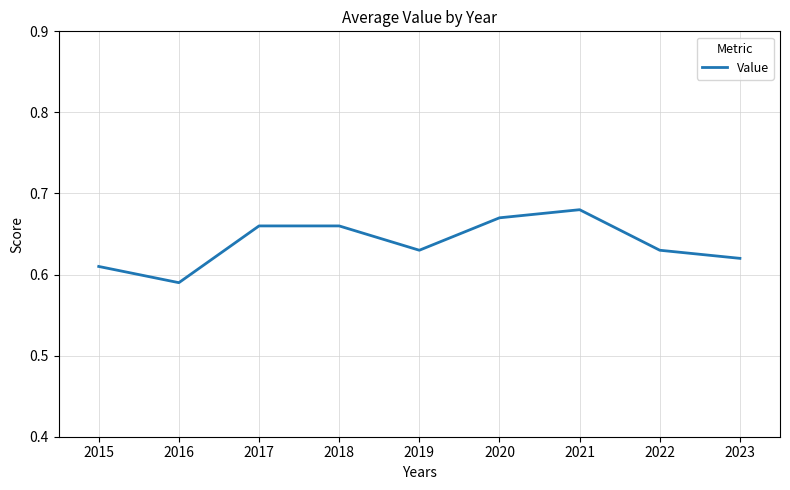

At which label is the value closest to 0?

2016